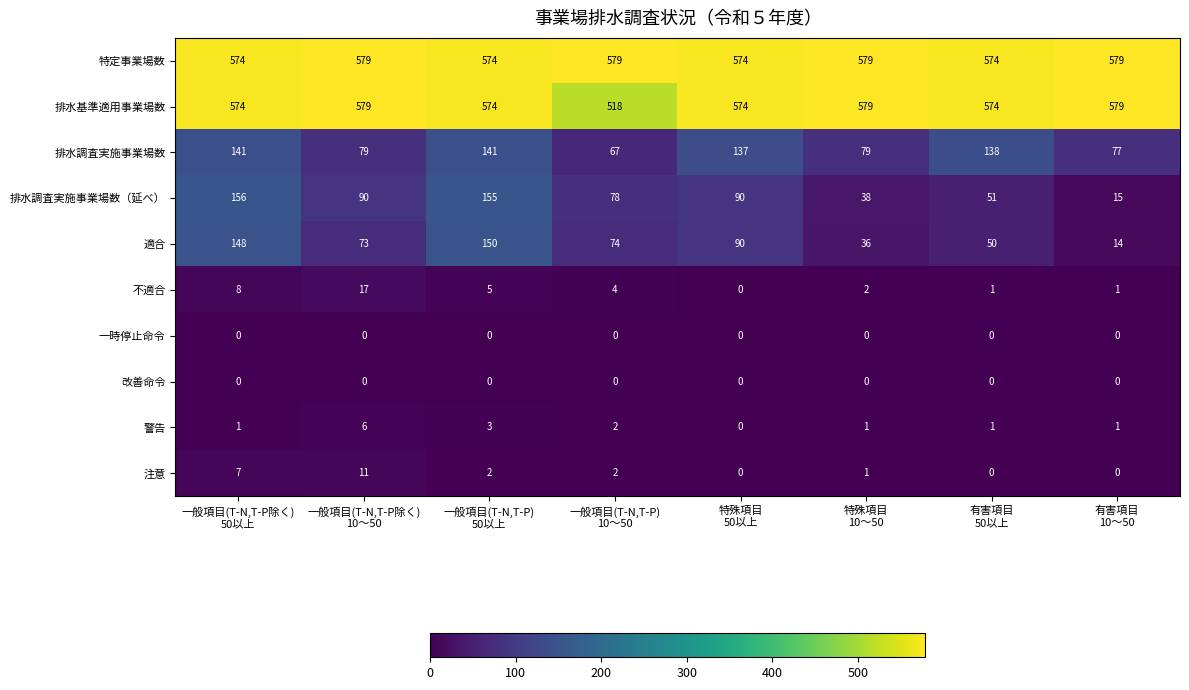

What is the total value across all series at 特殊項目
50以上?

1465